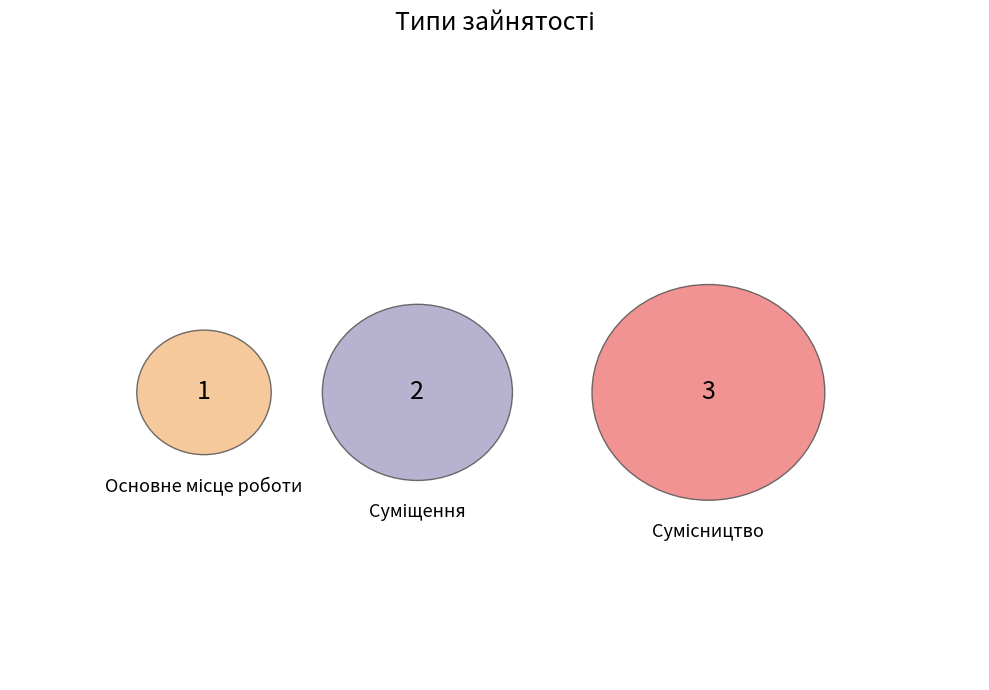

What is the ratio of the value at Сумісництво to the value at Основне місце роботи?

3.0